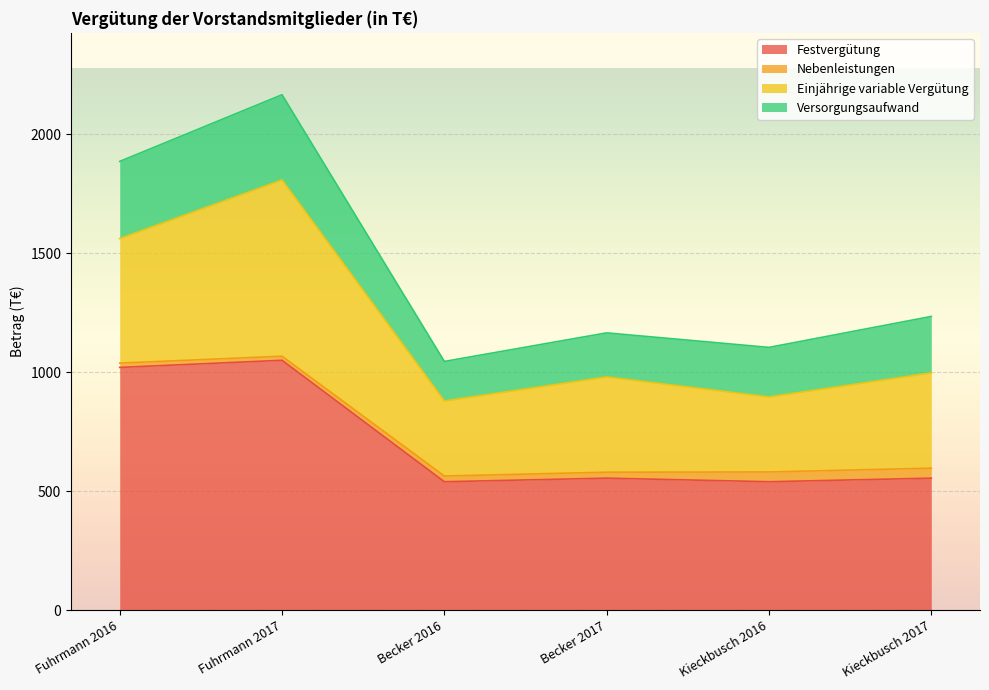

What is the sum of the Nebenleistungen values at Kieckbusch 2016 and Becker 2017?

66